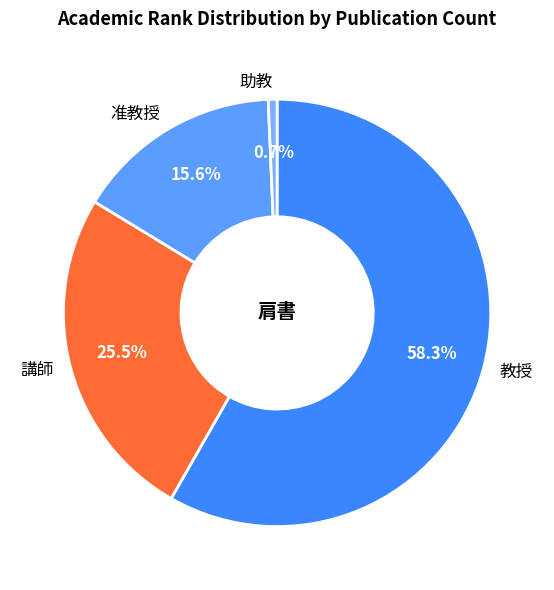

Count the number of slices in the pie.

4